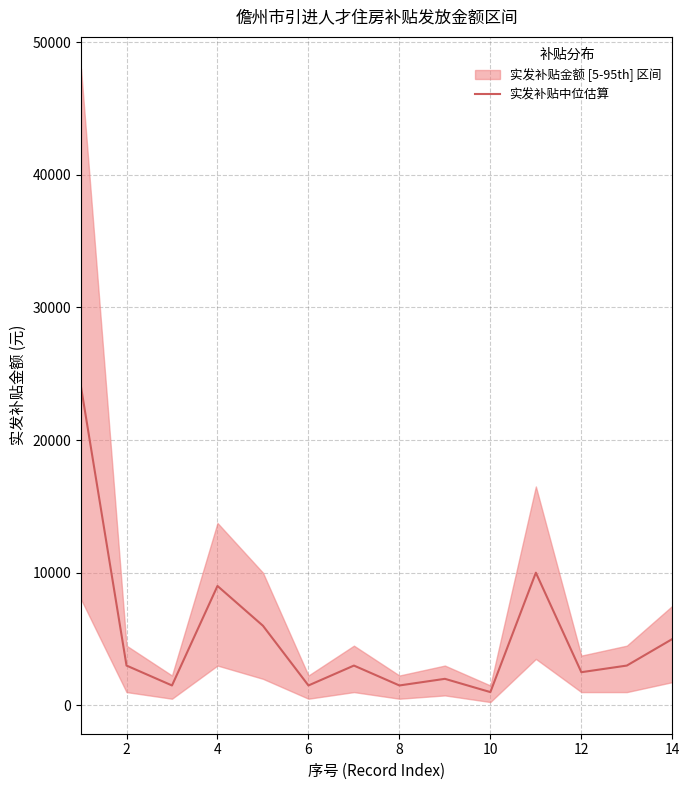

How many lines are shown in the chart?

1